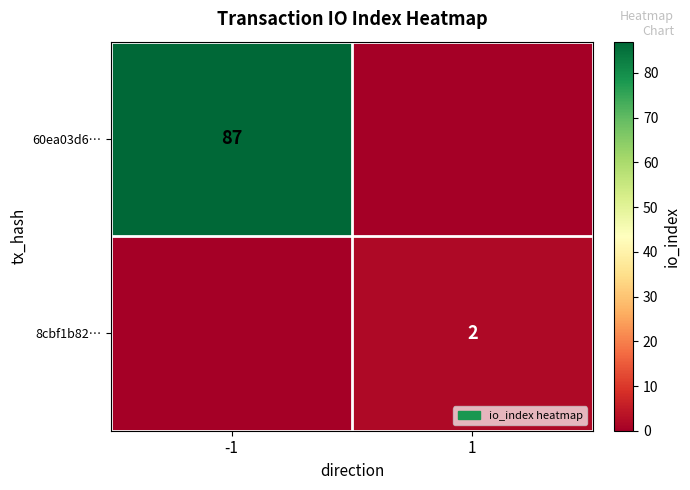

Is the value of 8cbf1b82… at 1 greater than the value of 60ea03d6… at -1?

No